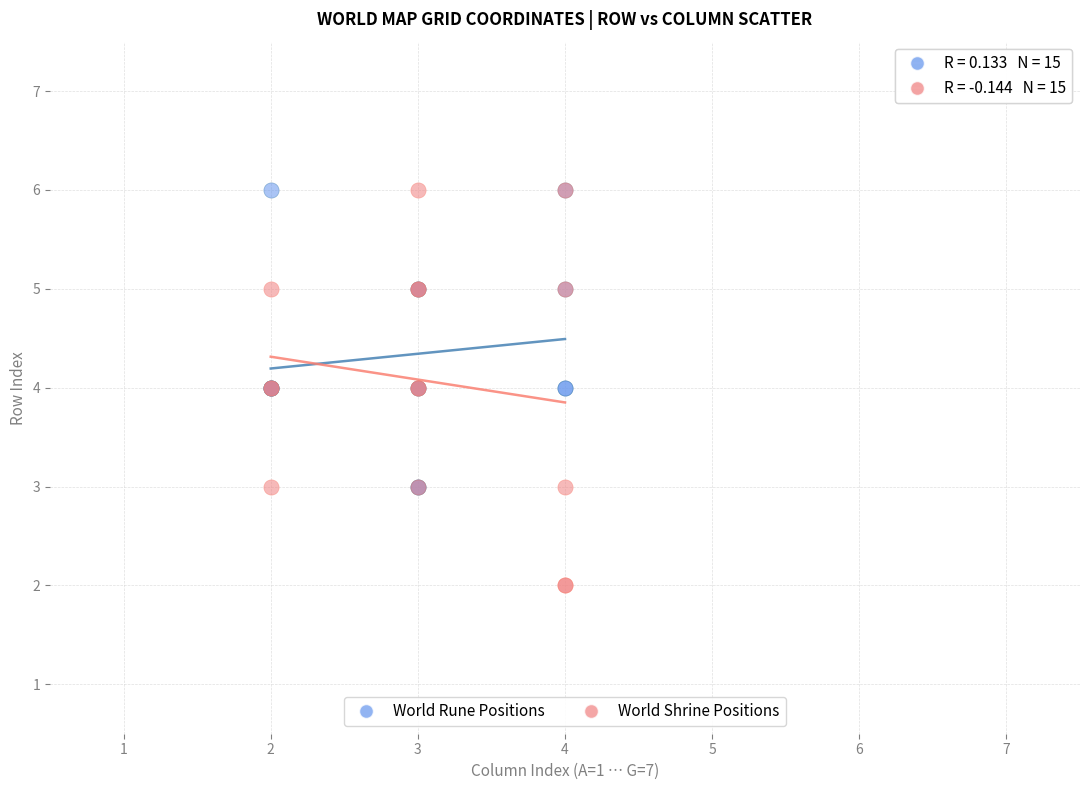

Which series contains the lowest Y value?

World Shrine Positions